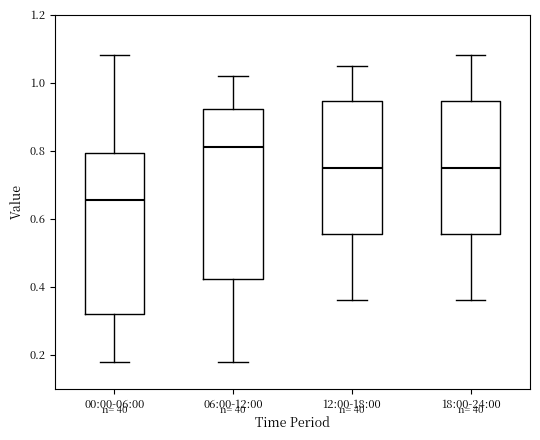

Which box's median line is the lowest?

00:00-06:00